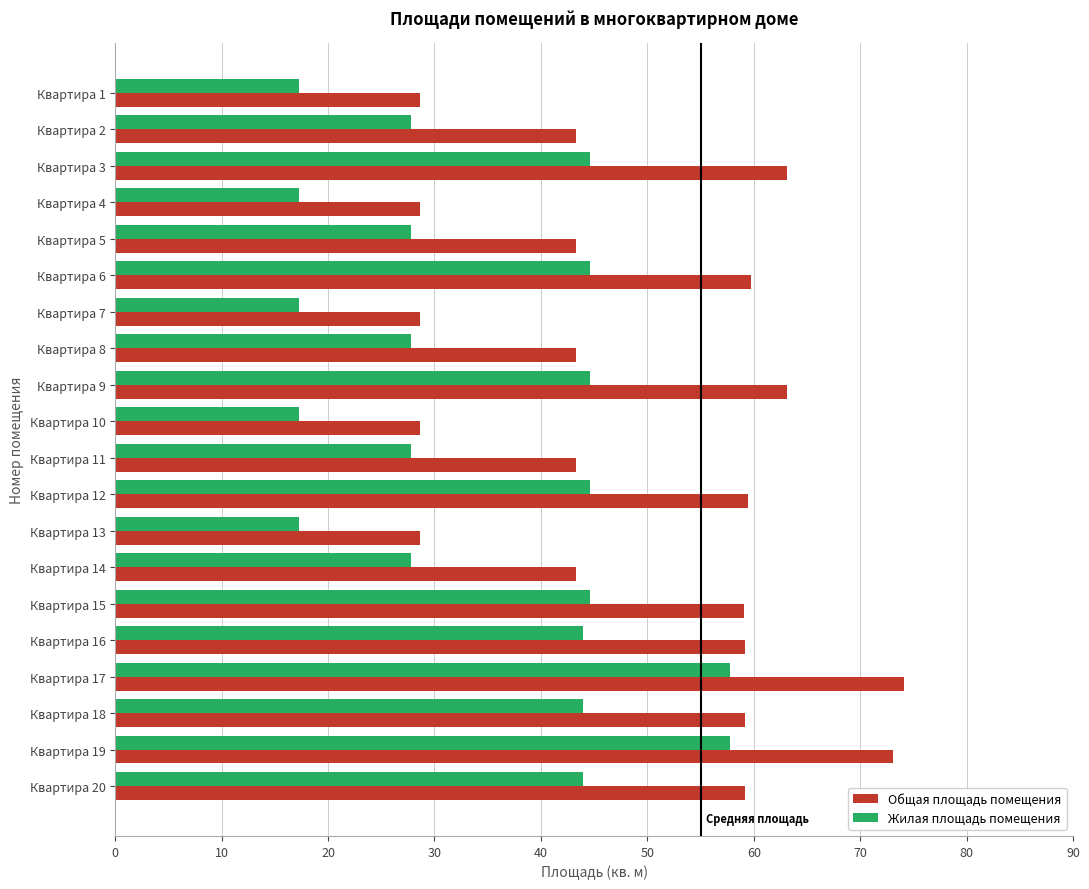

At how many categories does at least one series exceed 50?

10